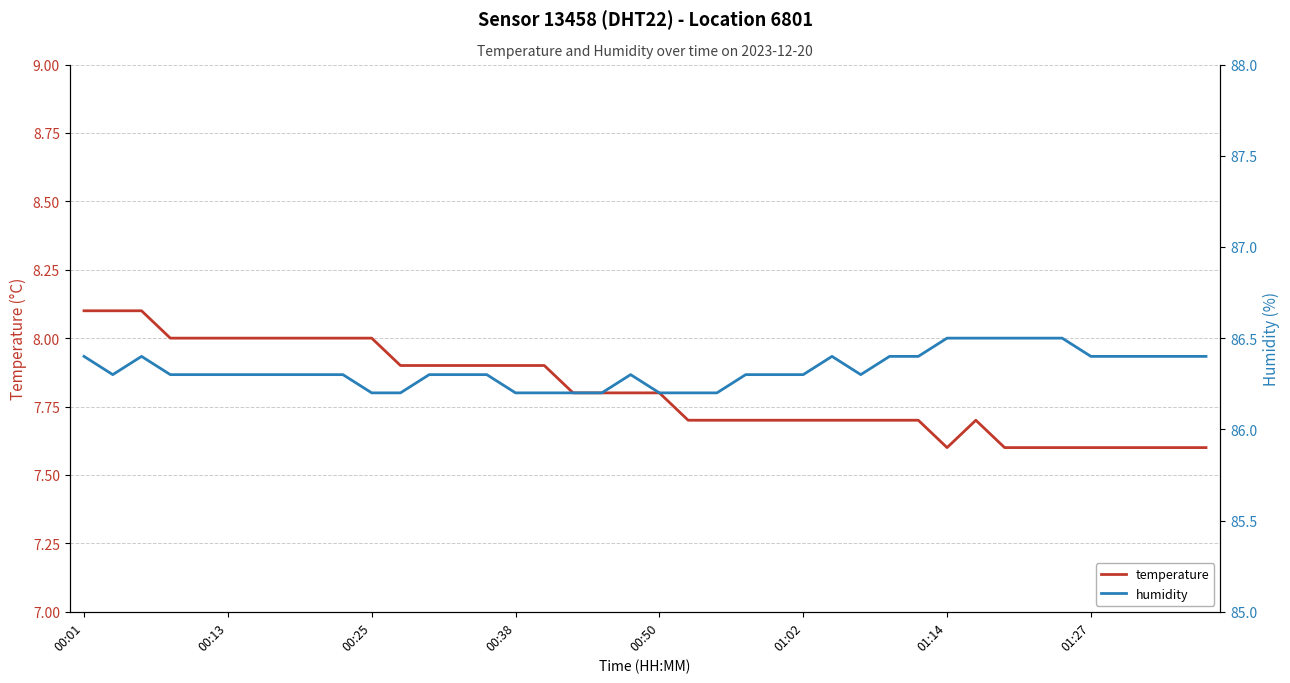

How many lines are shown in the chart?

2